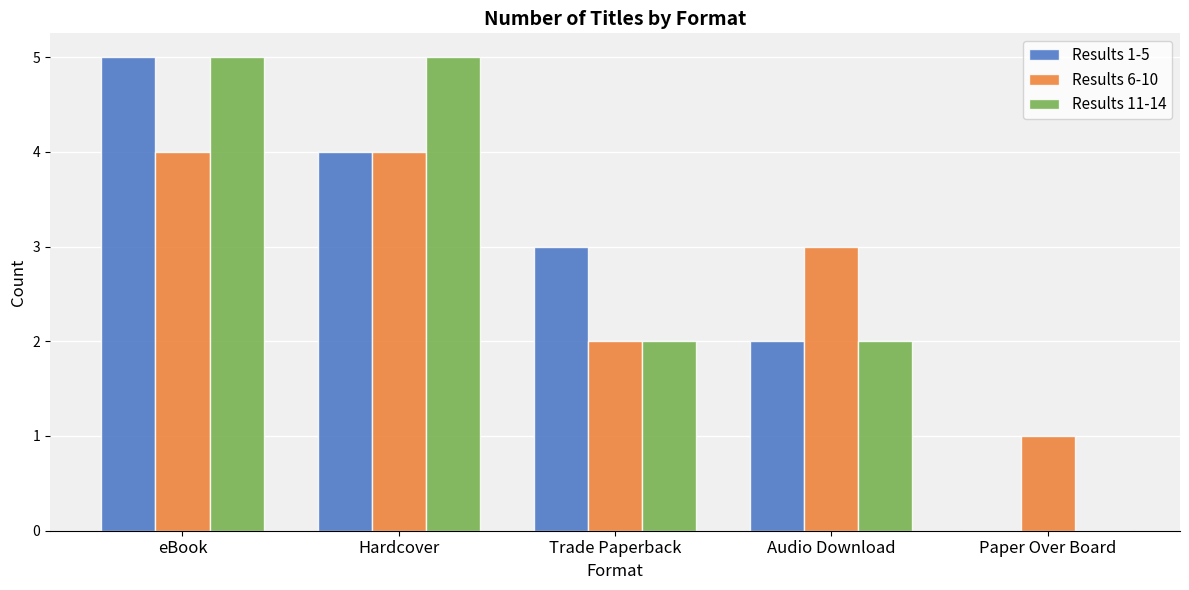

Reading right to left, extract all data points from this chart.

Results 1-5: 0	2	3	4	5
Results 6-10: 1	3	2	4	4
Results 11-14: 0	2	2	5	5